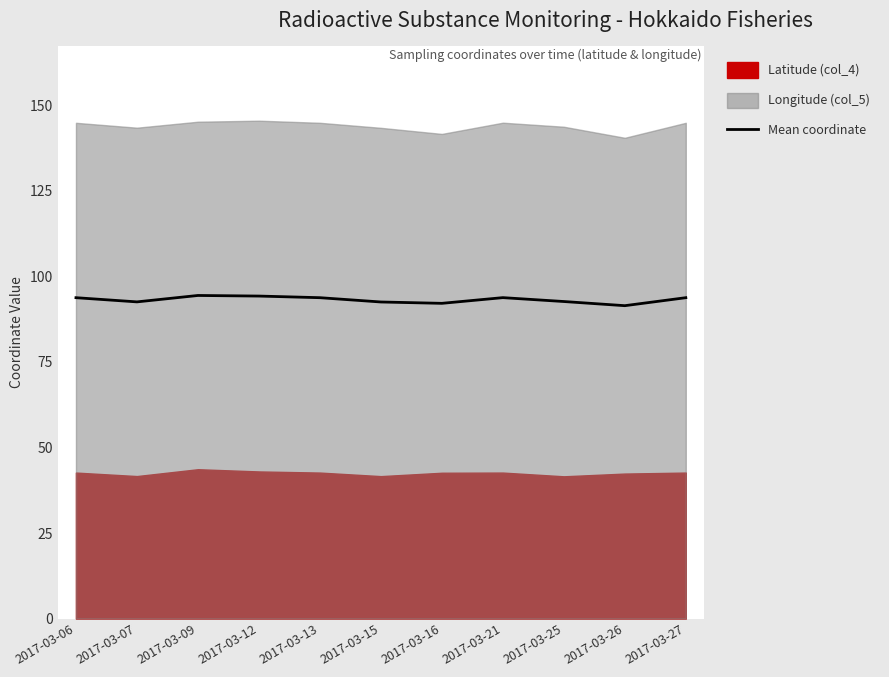

What is the change in value from 2017-03-09 to 2017-03-25?

-1.8